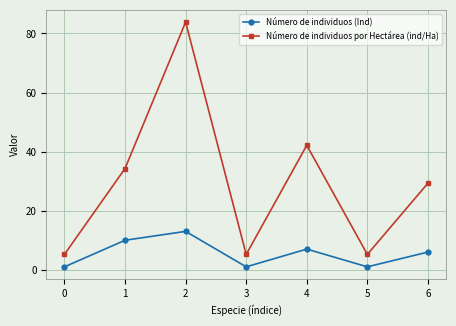

Which series has the largest range (max minus min)?

Número de individuos por Hectárea (ind/Ha)